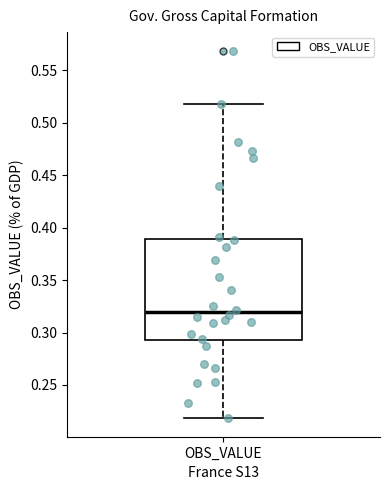

Transcribe this box plot: give where the median line is, the range the box spans, and where the two whiskers end, as read against the y-axis. The values are not printed on the chart, so give them approximately, as read against the axis.

median 0.32, box 0.29 to 0.39, whiskers 0.22 to 0.52